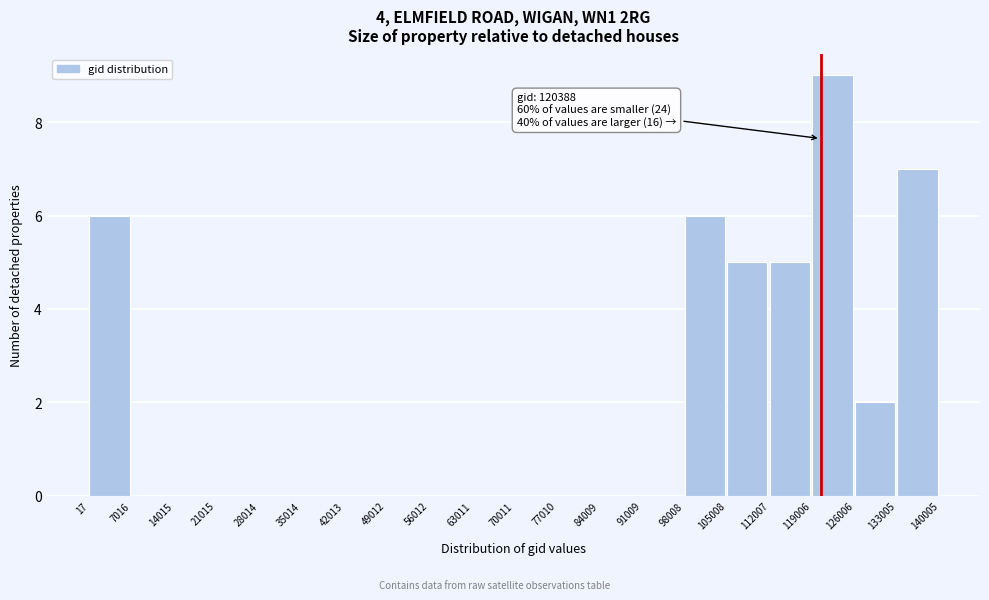

Over which range of the x-axis is the bar tallest?

119006 to 126006